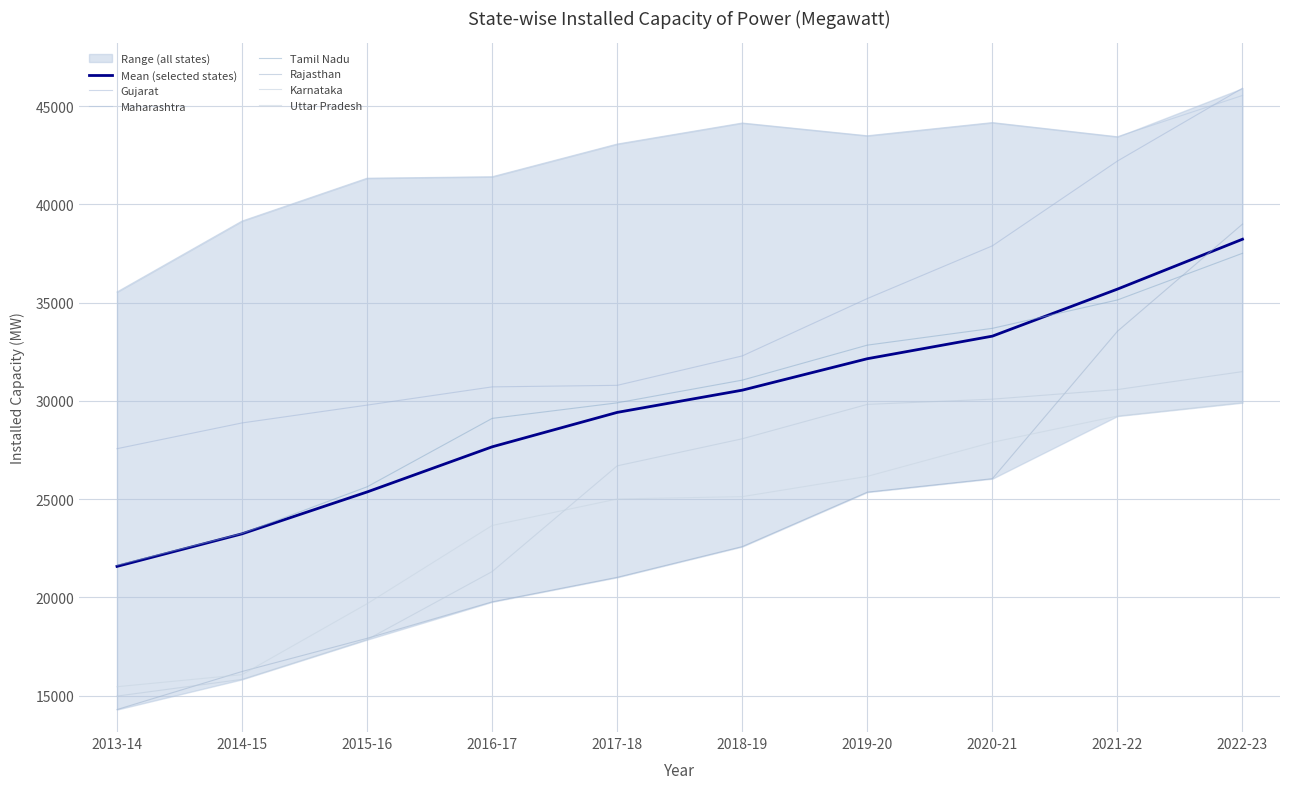

Reading left to right, what are all the values shown in this chart?

Gujarat: 27570	28881	29788	30716	30794	32291	35211	37893	42208	45913
Maharashtra: 35544	39155	41335	41410	43074	44144	43496	44166	43446	45546
Tamil Nadu: 21639	23258	25630	29112	29903	31059	32840	33695	35139	37514
Rajasthan: 14295	16231	17920	19776	21025	22589	25360	26045	33544	38999
Karnataka: 14980	15832	17854	21317	26697	28075	29825	30091	30578	31493
Uttar Pradesh: 15457	16071	19680	23662	25011	25130	26162	27896	29230	29912